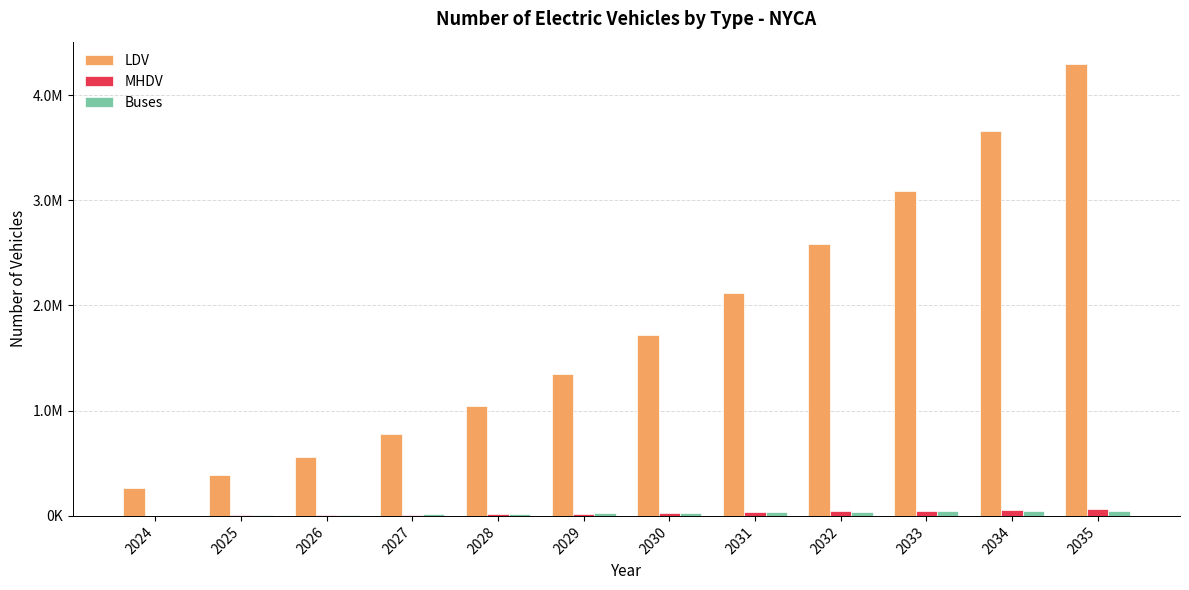

Reading left to right, extract all data points from this chart.

LDV: 2024=268000	2025=391000	2026=560000	2027=777000	2028=1041000	2029=1352000	2030=1715000	2031=2123000	2032=2580000	2033=3088000	2034=3657000	2035=4293000
MHDV: 2024=2000	2025=4000	2026=7000	2027=11000	2028=15000	2029=21000	2030=27000	2031=34000	2032=42000	2033=50000	2034=60000	2035=70000
Buses: 2024=3000	2025=5000	2026=9000	2027=14000	2028=19000	2029=24000	2030=30000	2031=35000	2032=39000	2033=43000	2034=47000	2035=50000